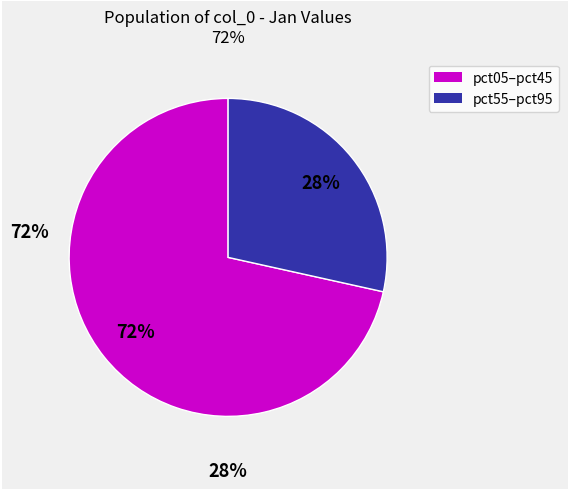

To the nearest percent, what is the average slice percentage?

50%